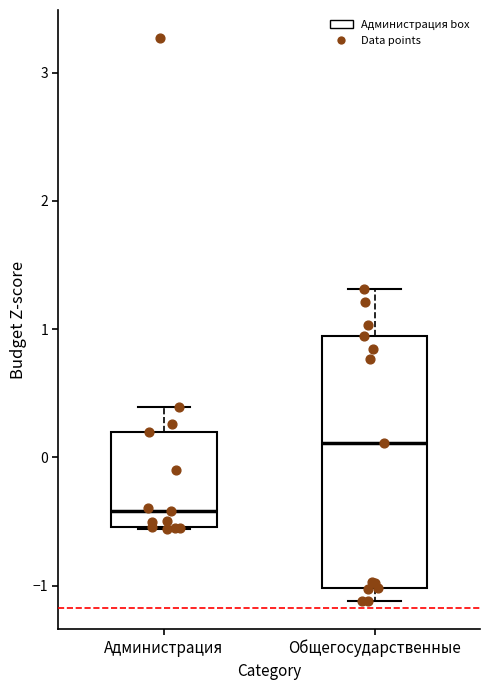

Which box is the tallest, from its lower edge to its upper edge?

Общегосударственные